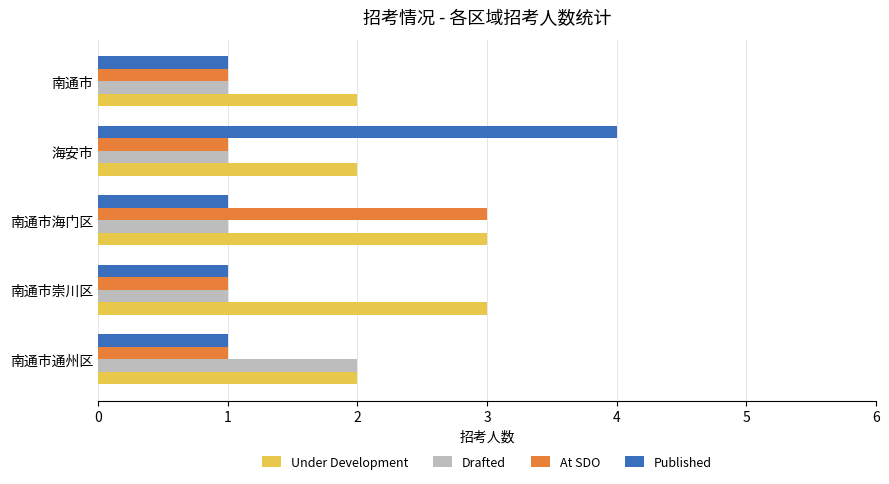

The Drafted series shows 0 at 南通市海门区. True or false?

False